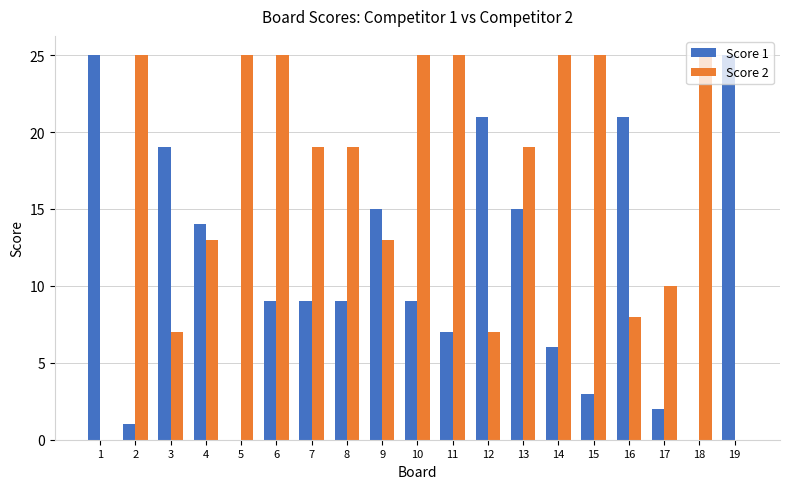

What is the maximum value shown in the chart?

25